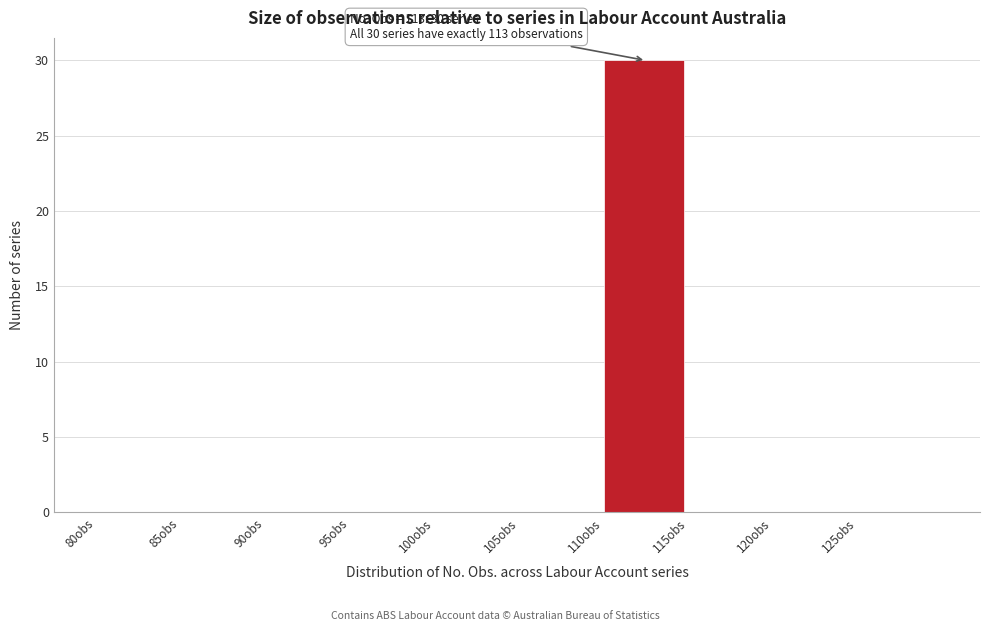

Over which range of the x-axis is the bar tallest?

110 to 115